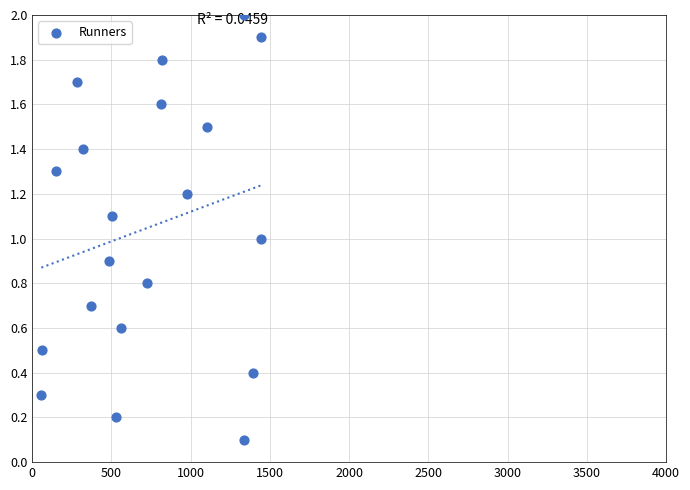

What is the range of X values (max minus min)?

1389.0